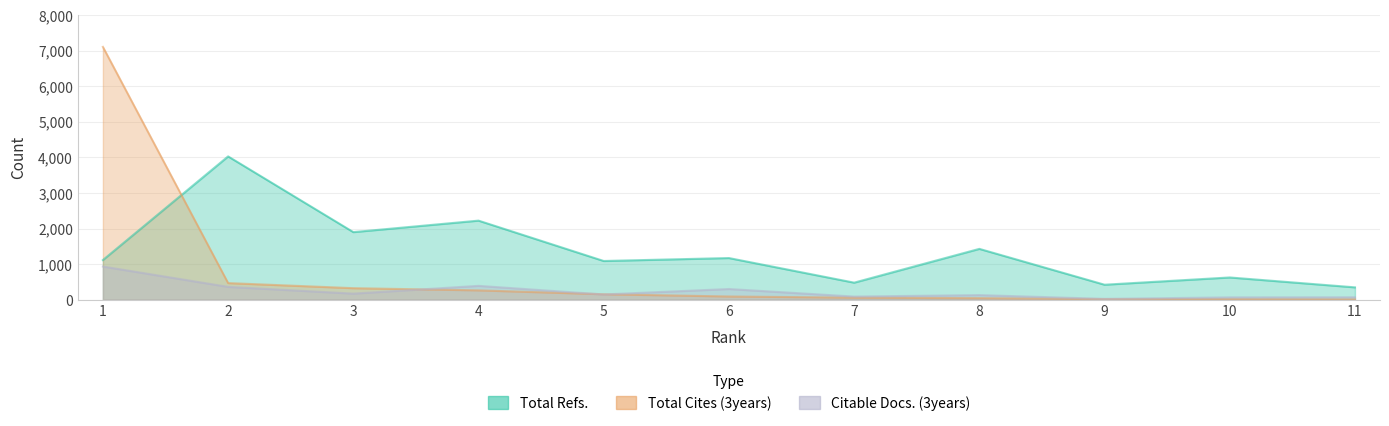

Where does the Total Cites (3years) series first go above 89?

1